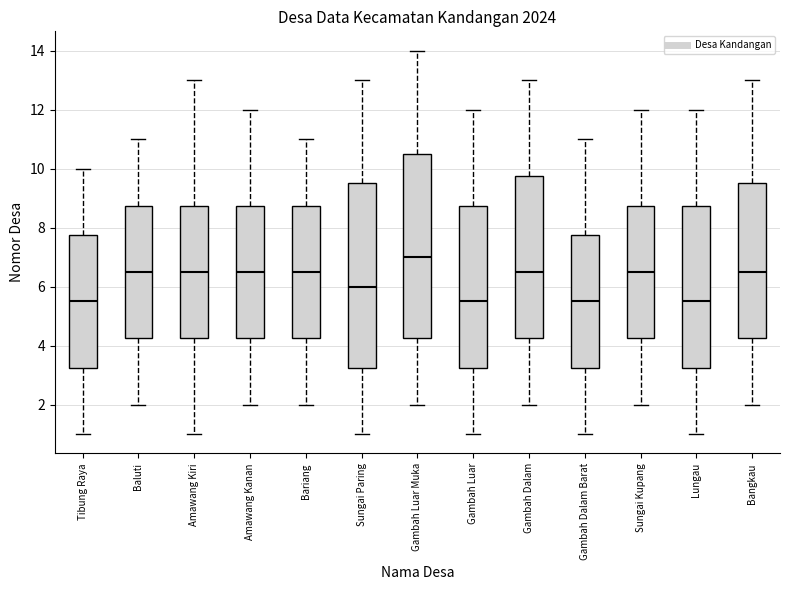

Where does the median line of the box for Bangkau sit on the y-axis? The values are not printed on the chart, so give them approximately, as read against the axis.

6.6